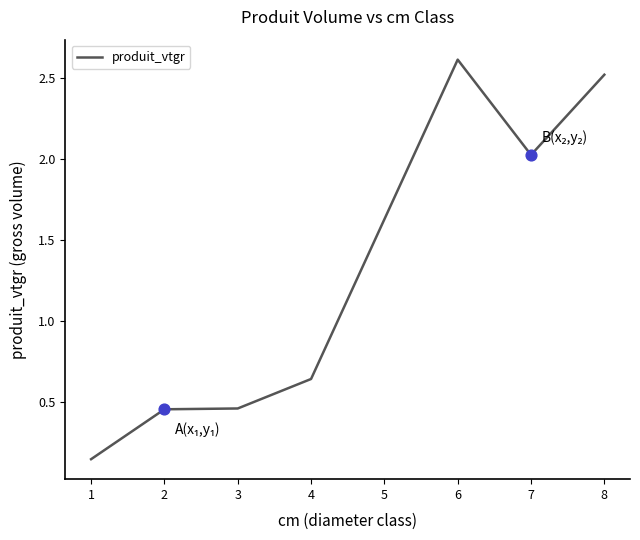

What is the change in value from 1 to 6?

+2.5